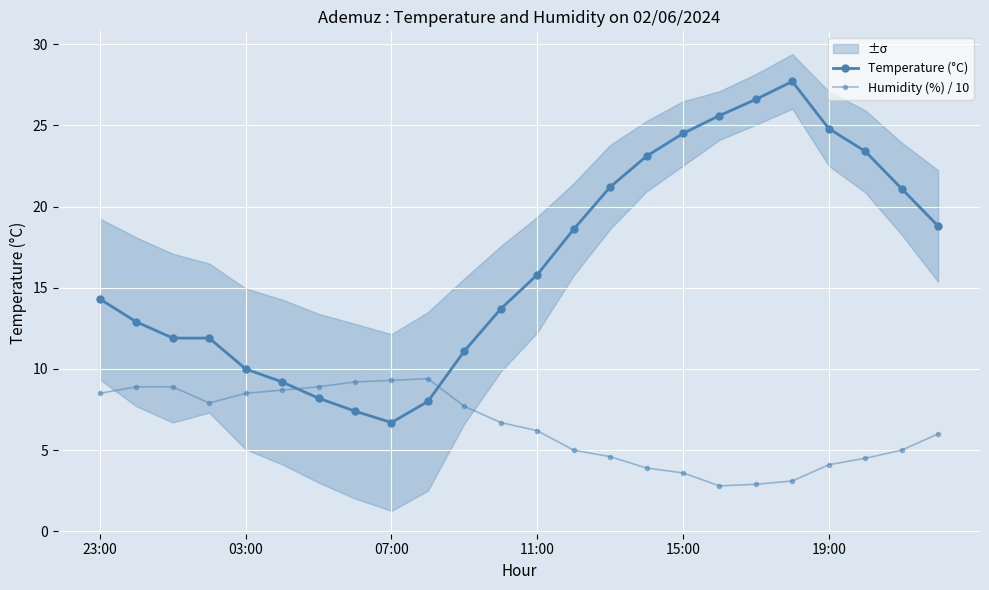

What is the spread (max minus min) of values at 19:00?

20.7